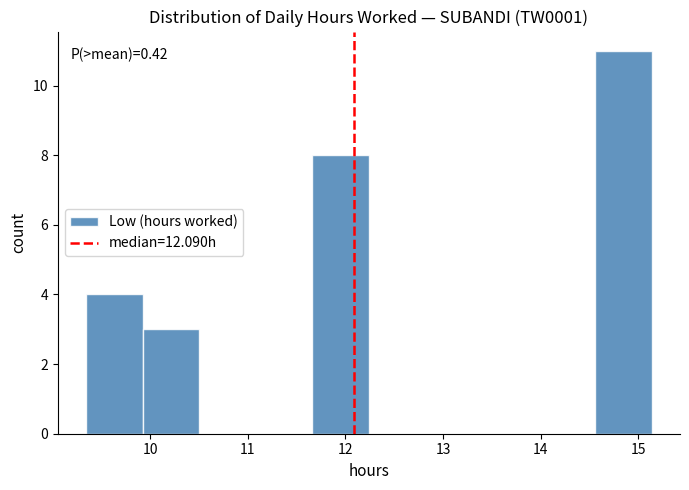

Over which range of the x-axis is the bar tallest?

14.56 to 15.14